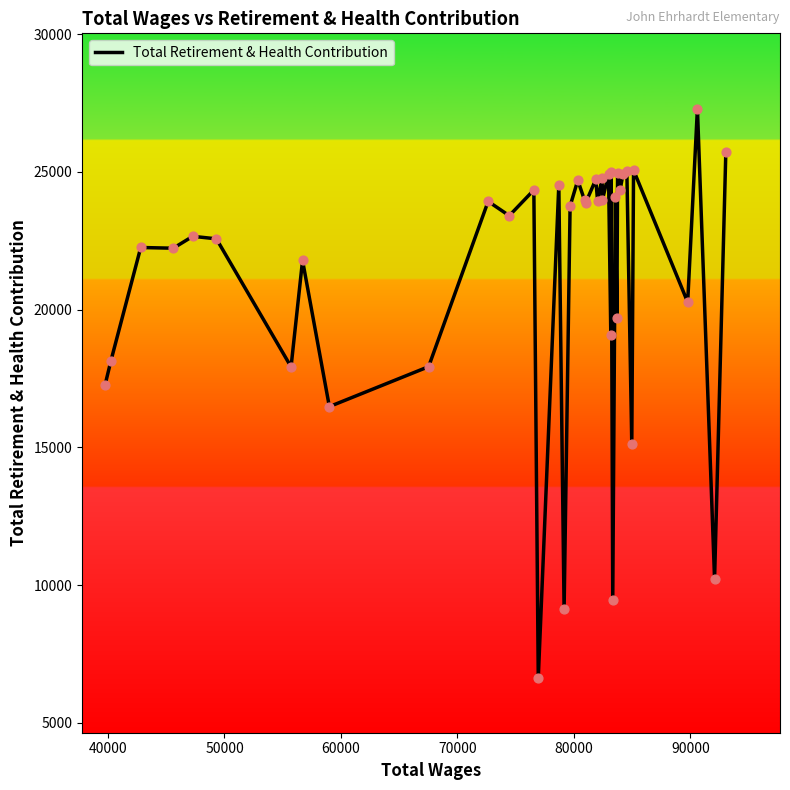

What is the minimum value shown in the chart?

6633